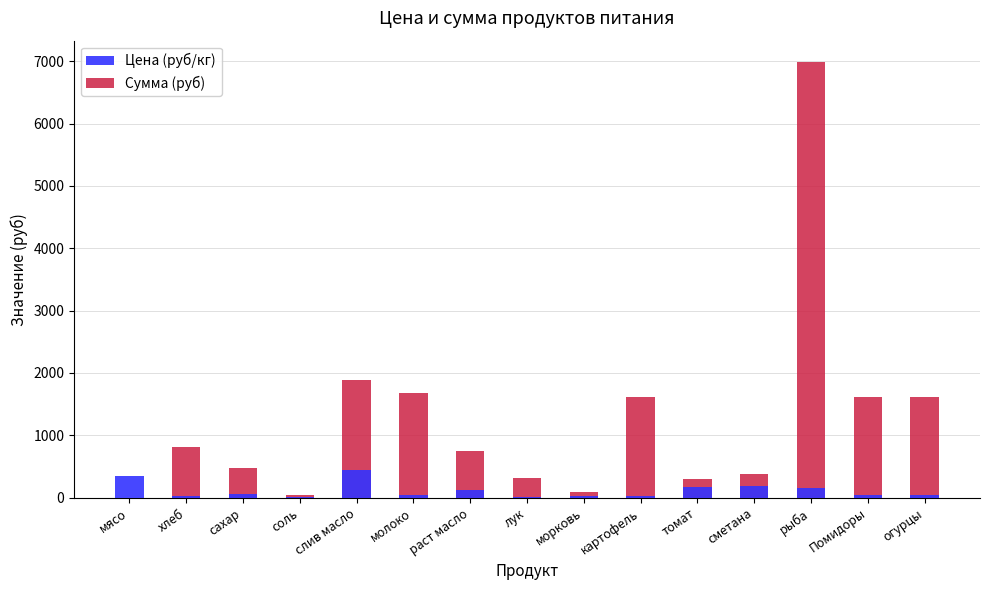

What is the total value across all series at огурцы?

1656.0